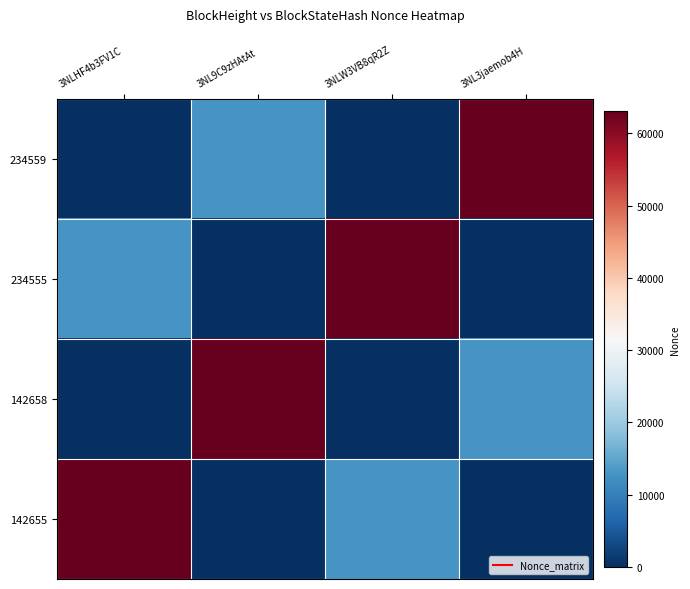

What is the greatest value displayed?

63101